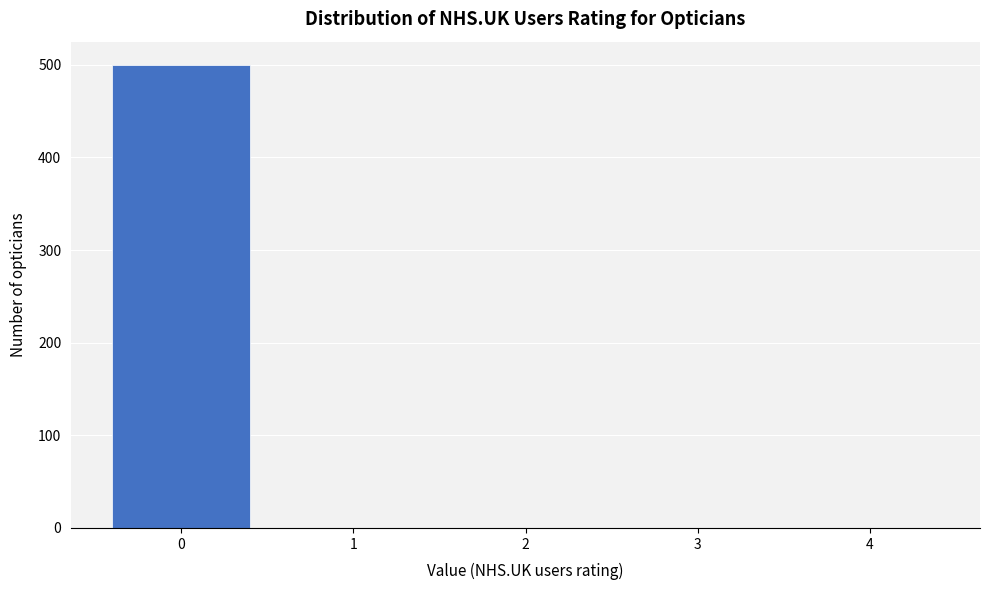

Reading right to left, list all the values displayed in this chart.

4=0	3=0	2=0	1=0	0=500